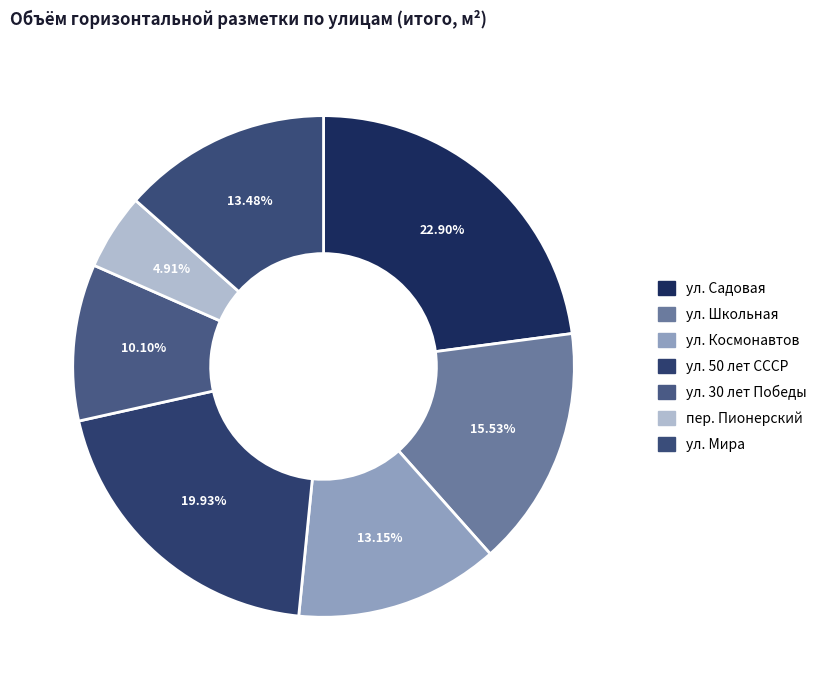

Which category has the smallest portion of the pie?

пер. Пионерский